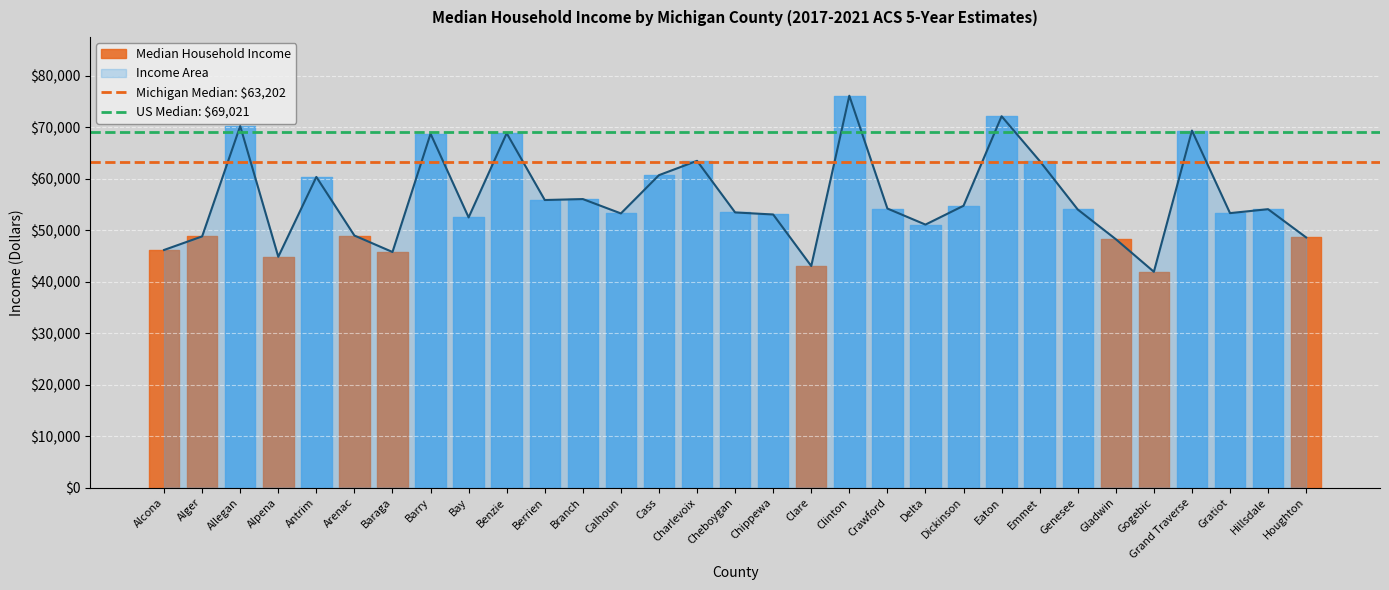

What is the maximum value for Income Area?

76161